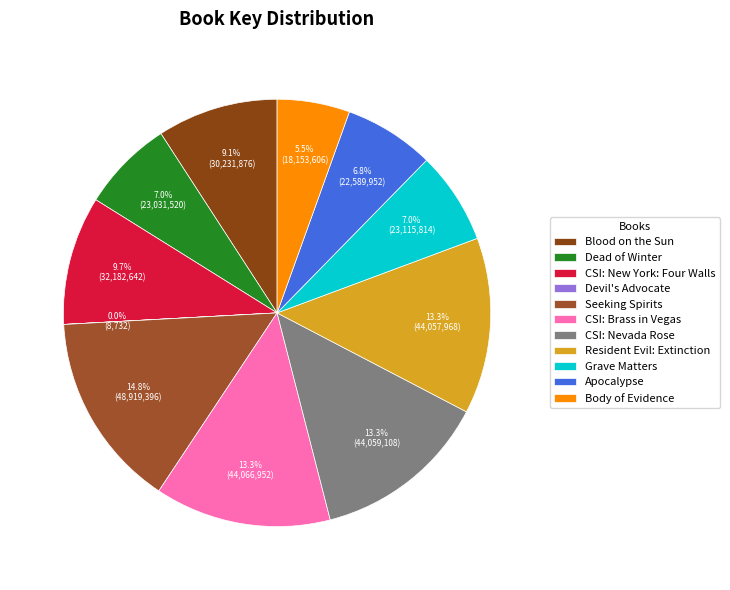

What is the ratio of the value at Dead of Winter to the value at CSI: New York: Four Walls?

0.7